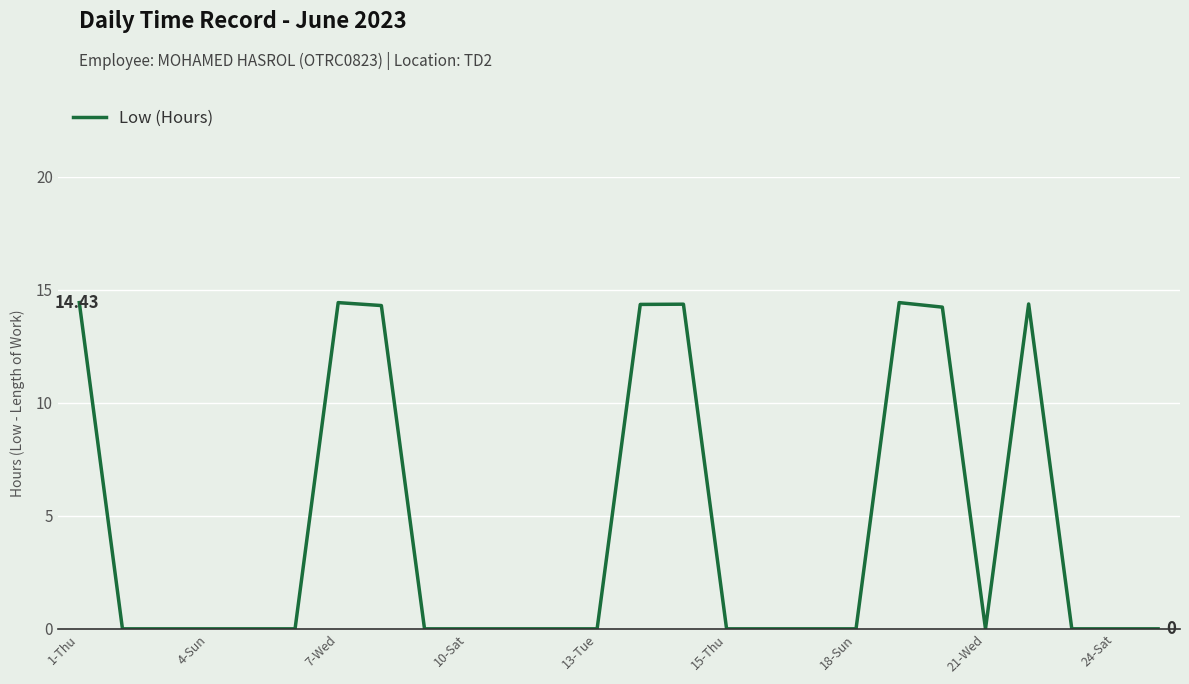

Is this an area chart (filled region under the line)?

No